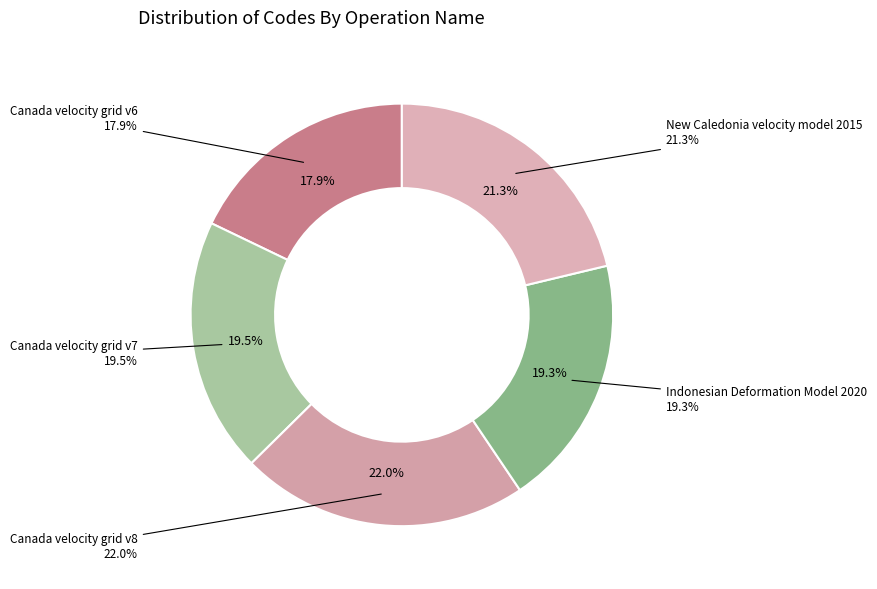

What is the smallest slice in the pie chart?

Canada velocity grid v6